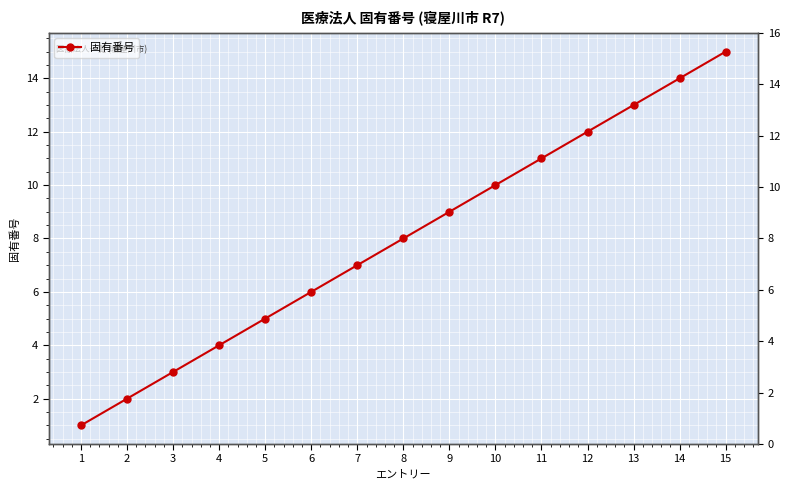

Rank the categories by value from highest to lowest.

15, 14, 13, 12, 11, 10, 9, 8, 7, 6, 5, 4, 3, 2, 1